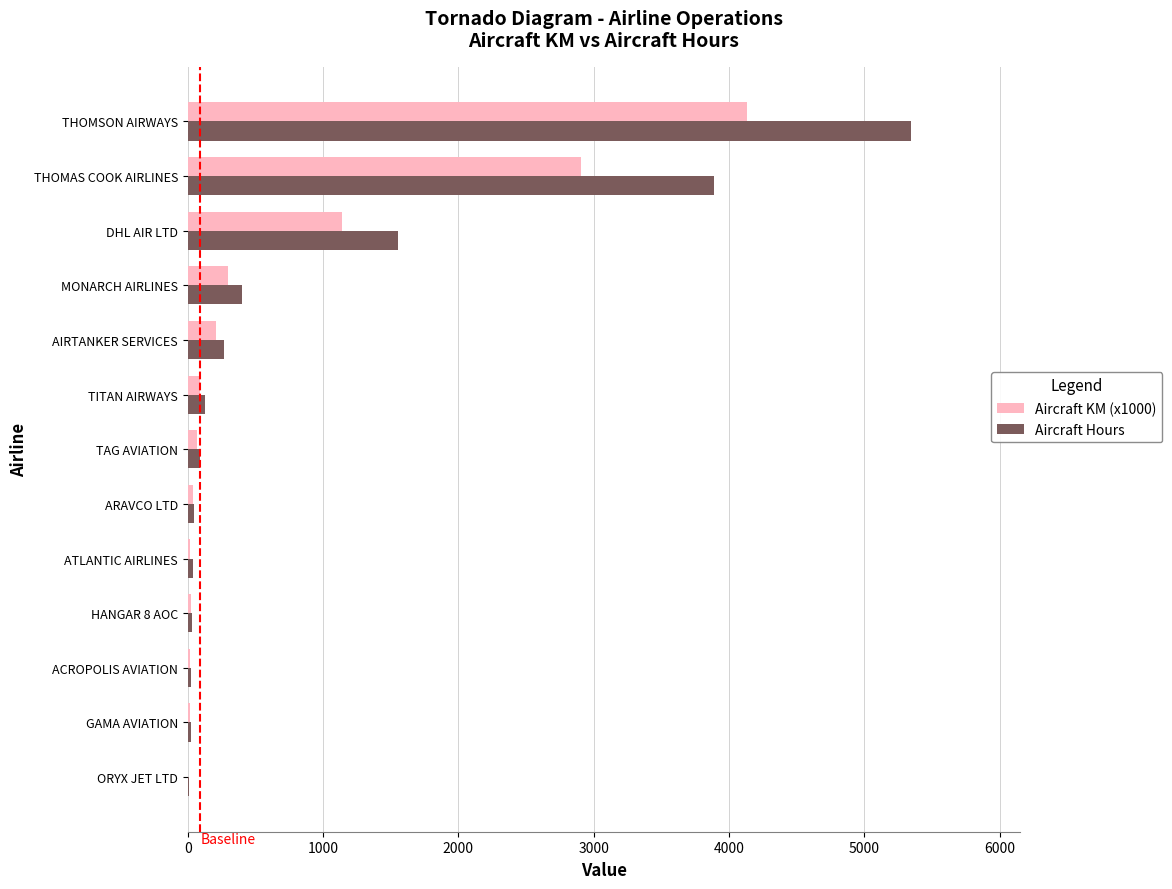

At which label does Aircraft KM (x1000) reach its peak?

THOMSON AIRWAYS